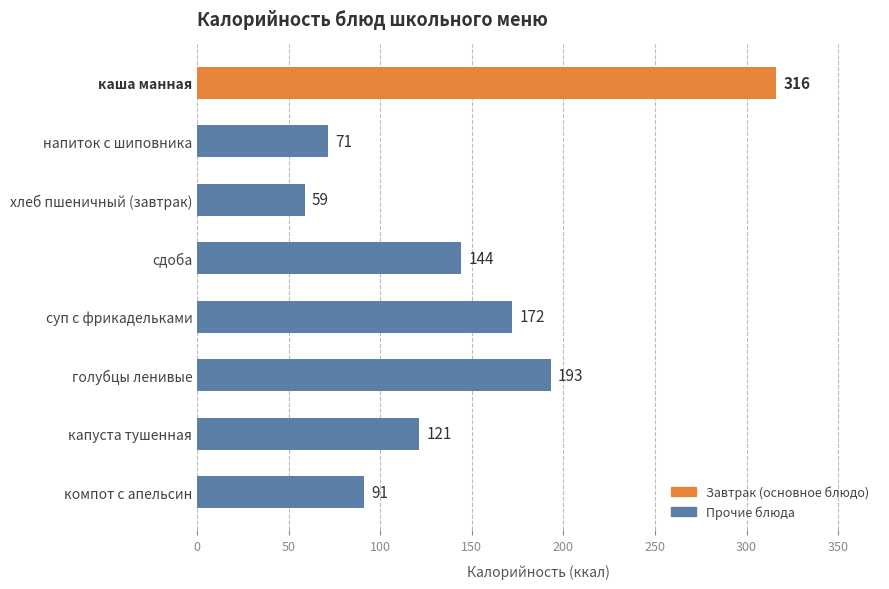

What is the label of the 7th bar from the bottom?

напиток с шиповника